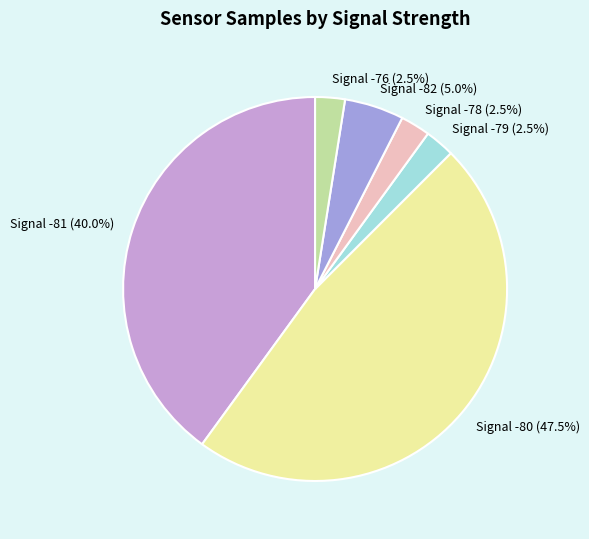

Does Signal -80 (47.5%) account for over 50% of the chart?

No